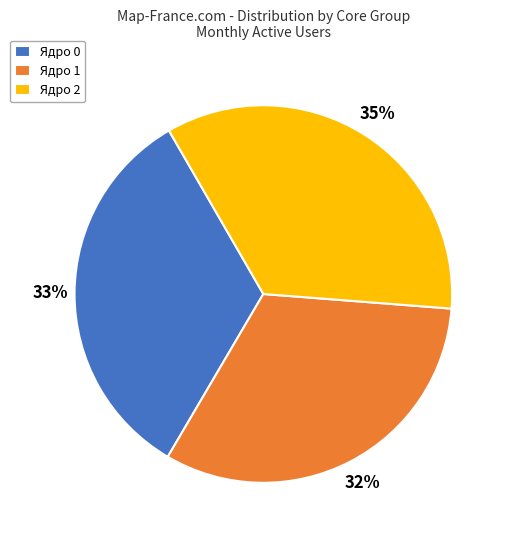

Rank the categories by value from lowest to highest.

Ядро 1, Ядро 0, Ядро 2